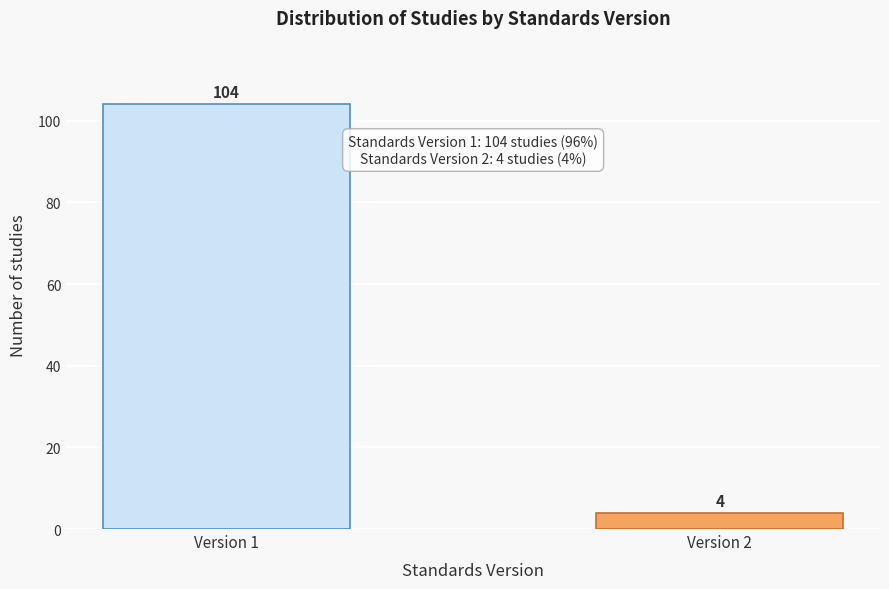

Reading right to left, what are all the values shown in this chart?

4	104